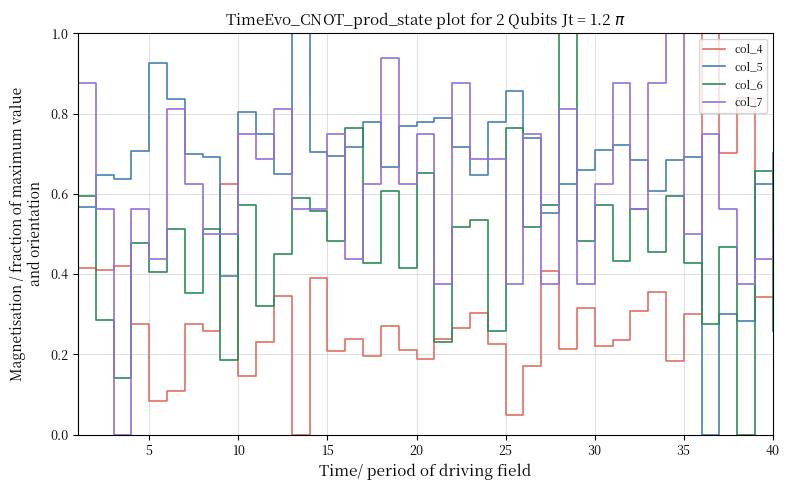

Which series has the largest total across all categories?

col_5